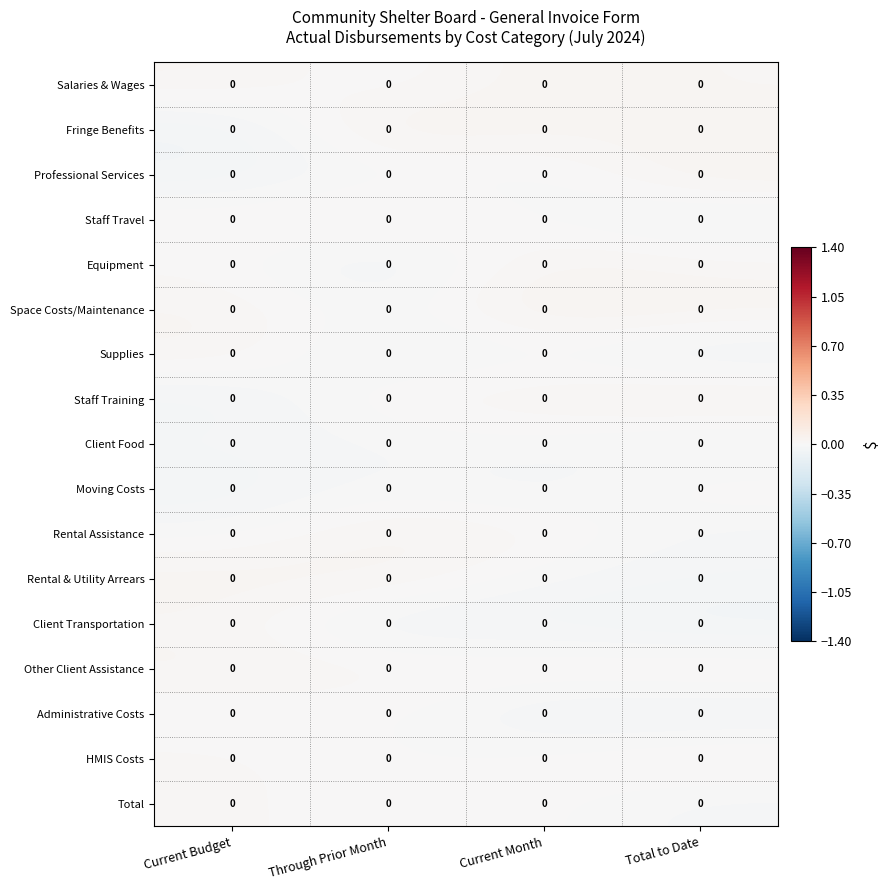

Is it true that HMIS Costs equals -0.0 at Through Prior Month?

True